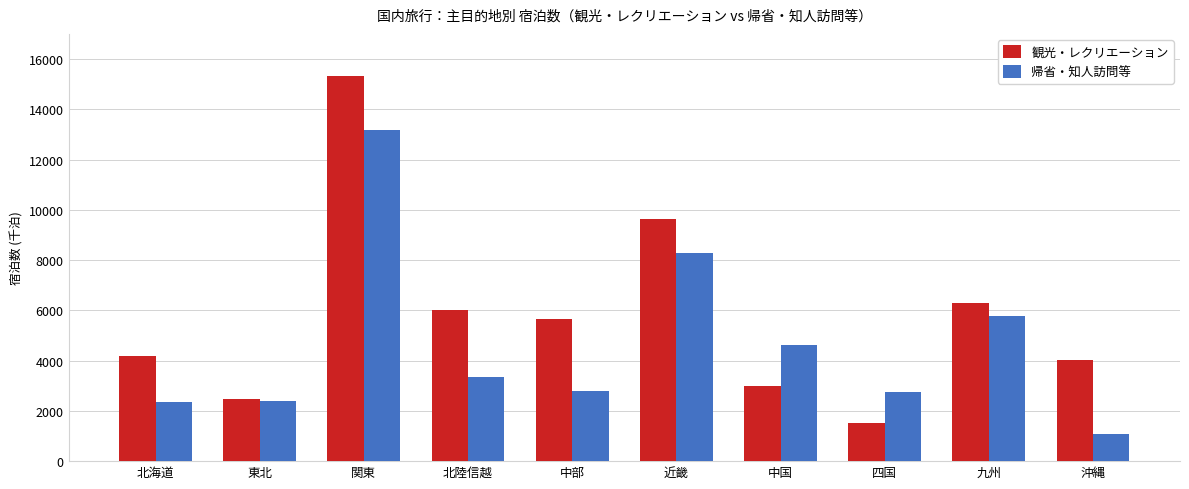

What are all the series names shown in the legend?

観光・レクリエーション, 帰省・知人訪問等